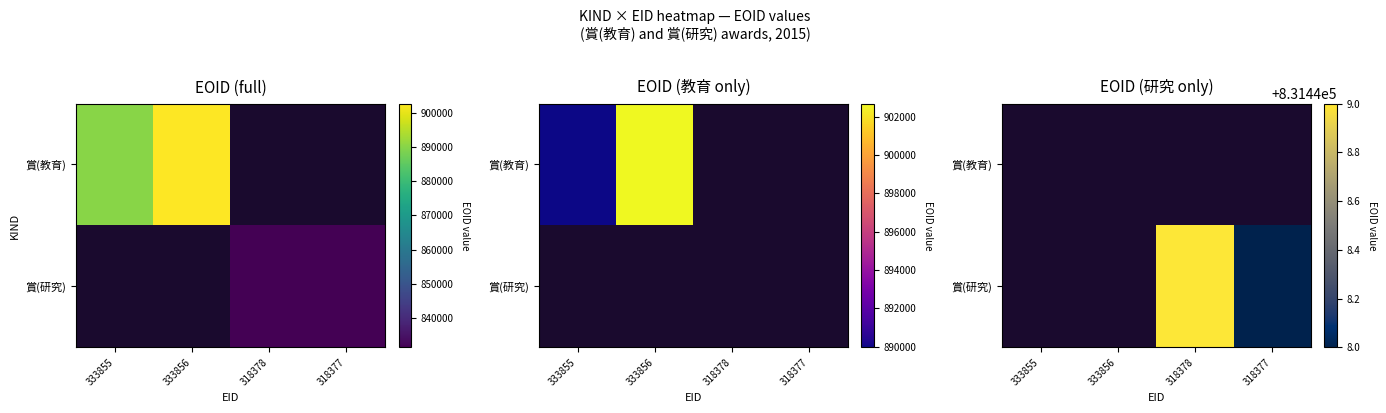

What is the sum of the 賞(研究) values at 333855 and 318378?

831449